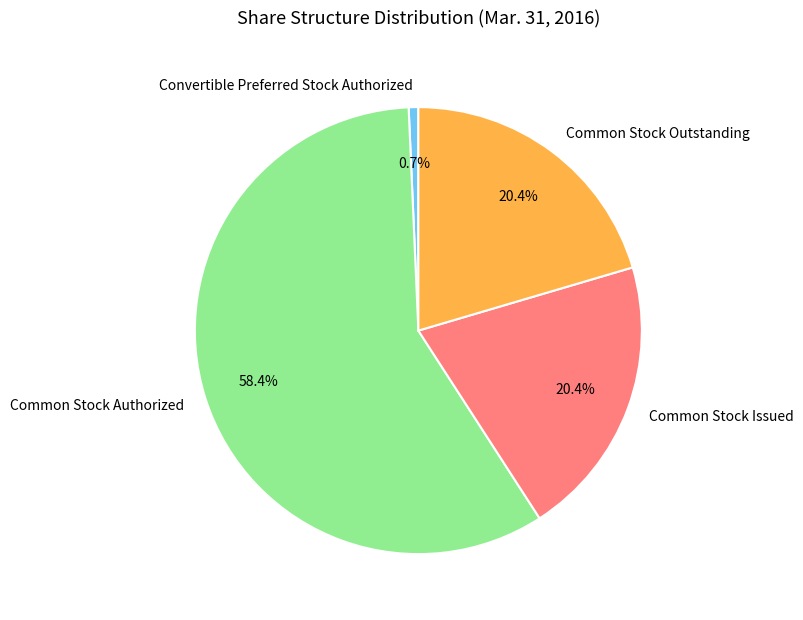

How many slices are in this pie chart?

4